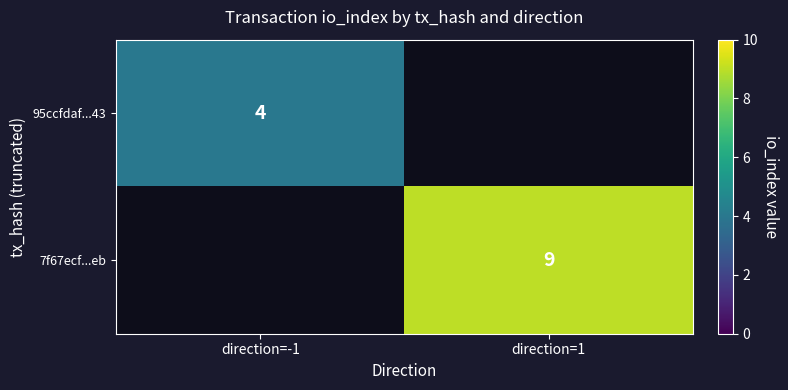

Is the value of 95ccfdaf...43 at direction=-1 greater than the value of 7f67ecf...eb at direction=1?

No